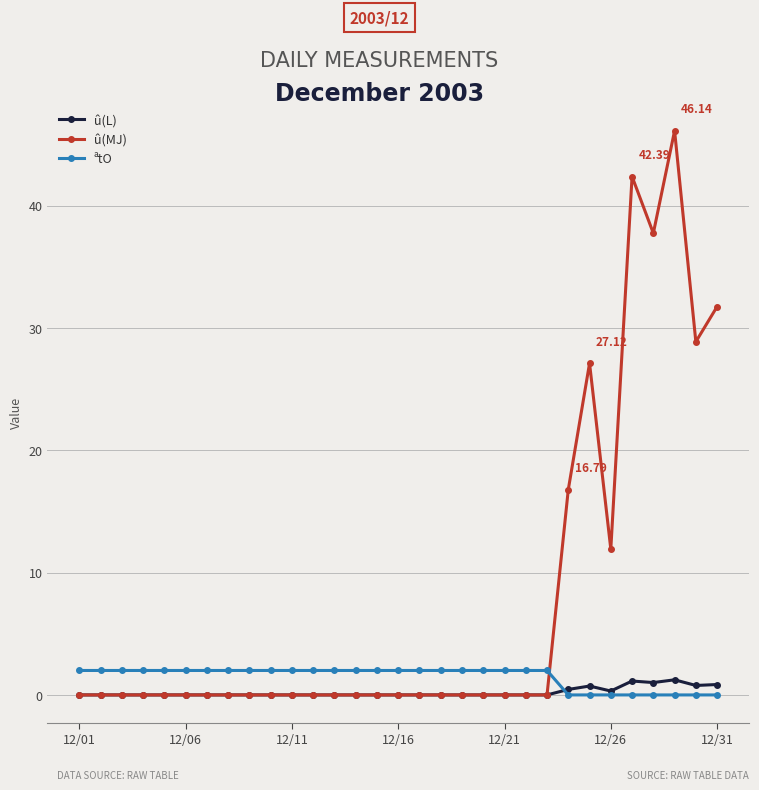

Rank the series by their average value, from lowest to highest.

û(L), ªtO, û(MJ)